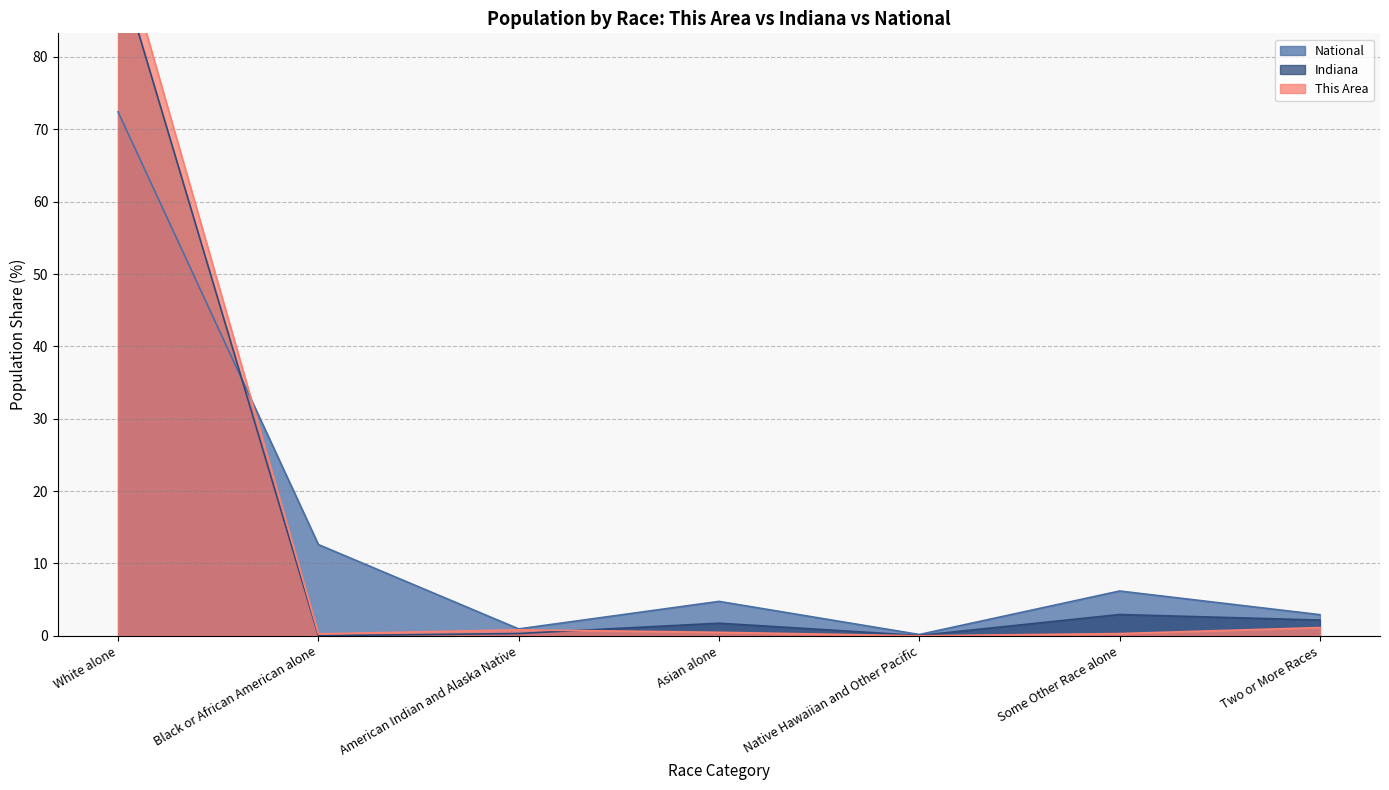

What is the difference between the This Area values at Native Hawaiian and Other Pacific and Asian alone?

0.5